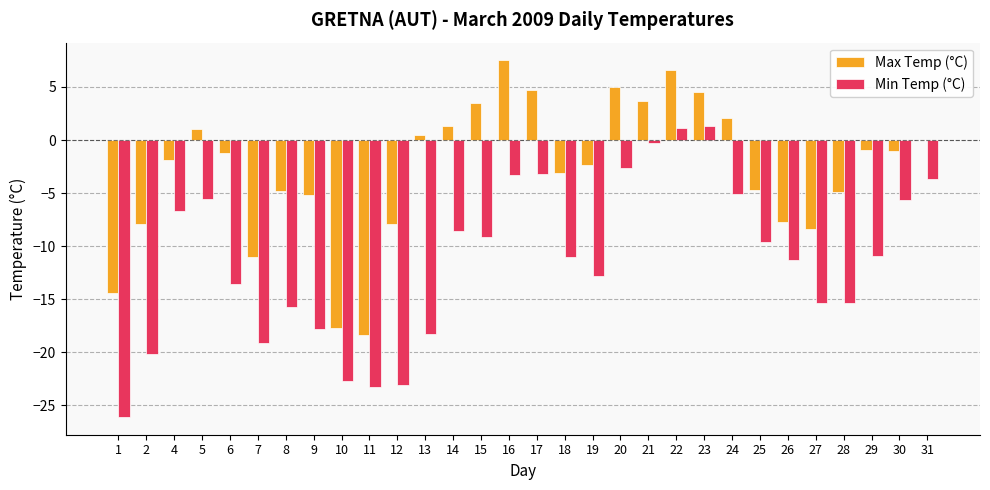

How many data points in Min Temp (°C) are above -10?

14